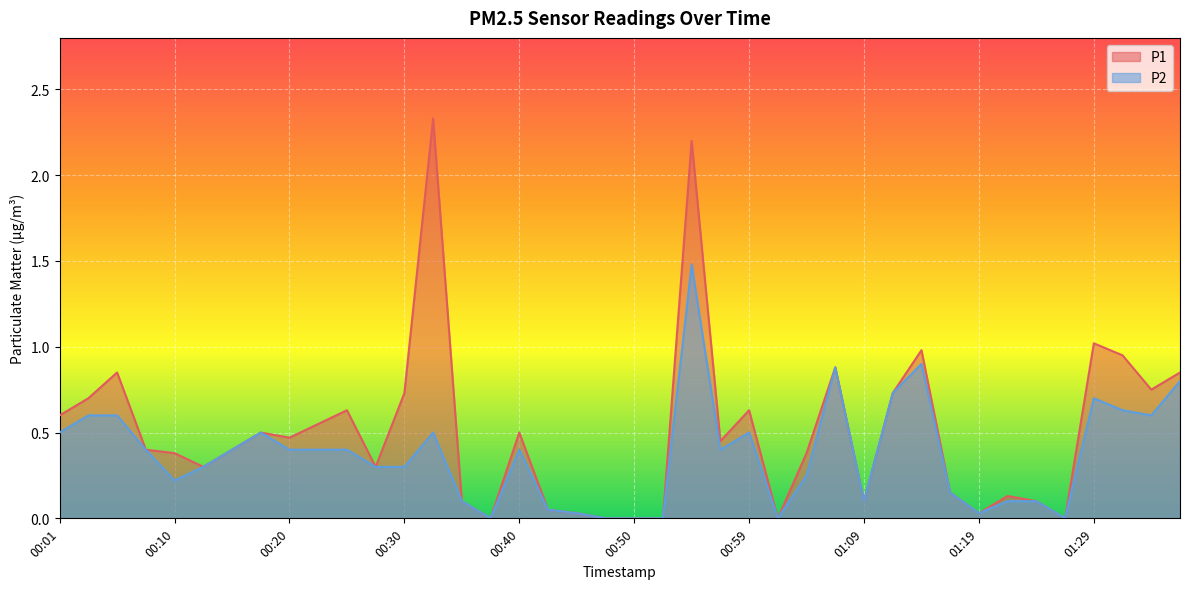

Reading left to right, extract all data points from this chart.

P1: 00:01=0.6	00:03=0.7	00:06=0.8	00:08=0.4	00:10=0.4	00:13=0.3	00:15=0.4	00:18=0.5	00:20=0.5	00:23=0.6	00:25=0.6	00:28=0.3	00:30=0.7	00:32=2.3	00:35=0.1	00:37=0.0	00:40=0.5	00:42=0.1	00:45=0.0	00:47=0.0	00:50=0.0	00:52=0.0	00:54=2.2	00:57=0.5	00:59=0.6	01:02=0.0	01:04=0.4	01:07=0.9	01:09=0.1	01:12=0.7	01:14=1.0	01:16=0.1	01:19=0.0	01:21=0.1	01:24=0.1	01:26=0.0	01:29=1.0	01:31=0.9	01:34=0.8	01:36=0.8
P2: 00:01=0.5	00:03=0.6	00:06=0.6	00:08=0.4	00:10=0.2	00:13=0.3	00:15=0.4	00:18=0.5	00:20=0.4	00:23=0.4	00:25=0.4	00:28=0.3	00:30=0.3	00:32=0.5	00:35=0.1	00:37=0.0	00:40=0.4	00:42=0.1	00:45=0.0	00:47=0.0	00:50=0.0	00:52=0.0	00:54=1.5	00:57=0.4	00:59=0.5	01:02=0.0	01:04=0.2	01:07=0.9	01:09=0.1	01:12=0.7	01:14=0.9	01:16=0.1	01:19=0.0	01:21=0.1	01:24=0.1	01:26=0.0	01:29=0.7	01:31=0.6	01:34=0.6	01:36=0.8